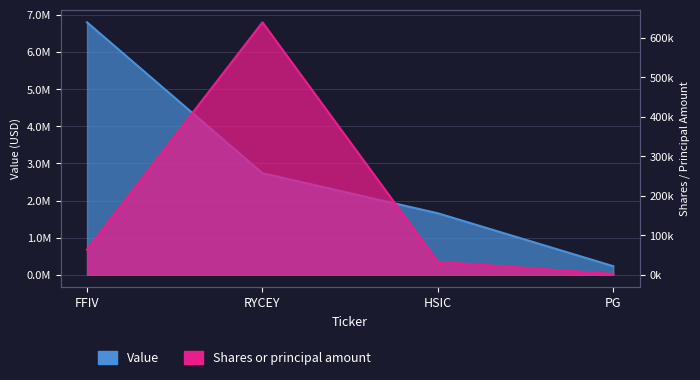

At which label does Shares or principal amount reach its minimum?

PG